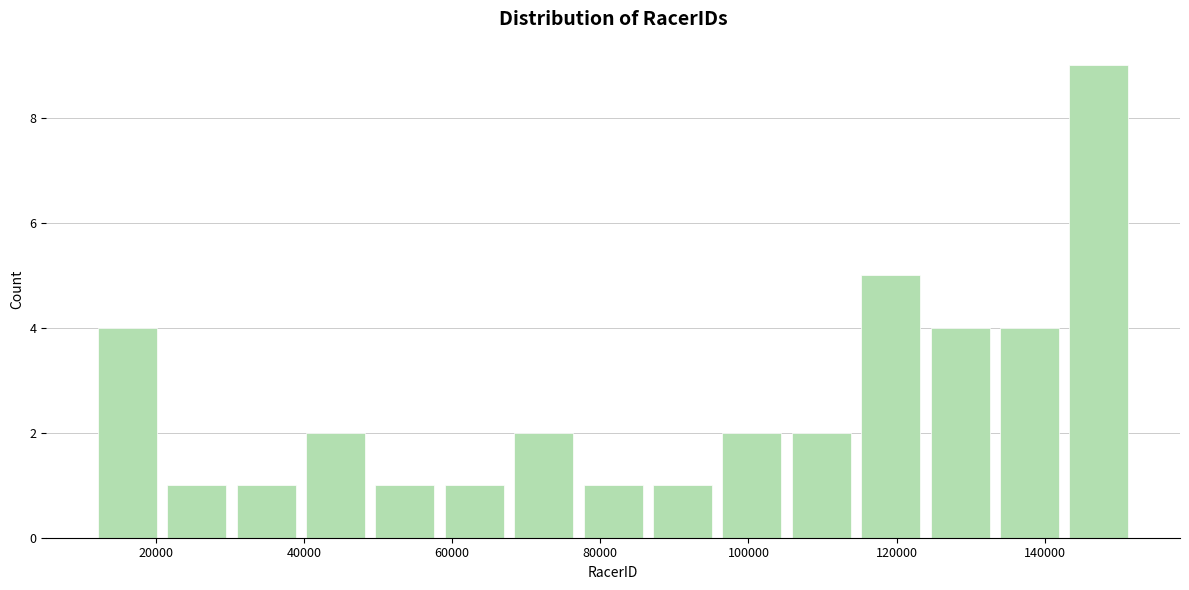

Over which range of the x-axis is the bar tallest?

142000 to 152000